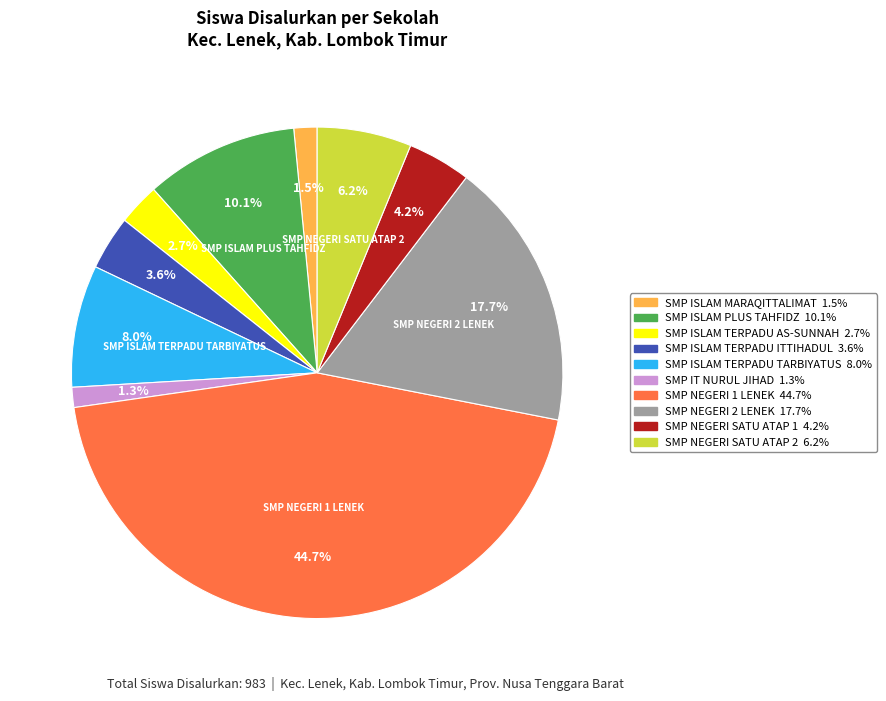

Is there any slice that represents more than half of the pie?

No